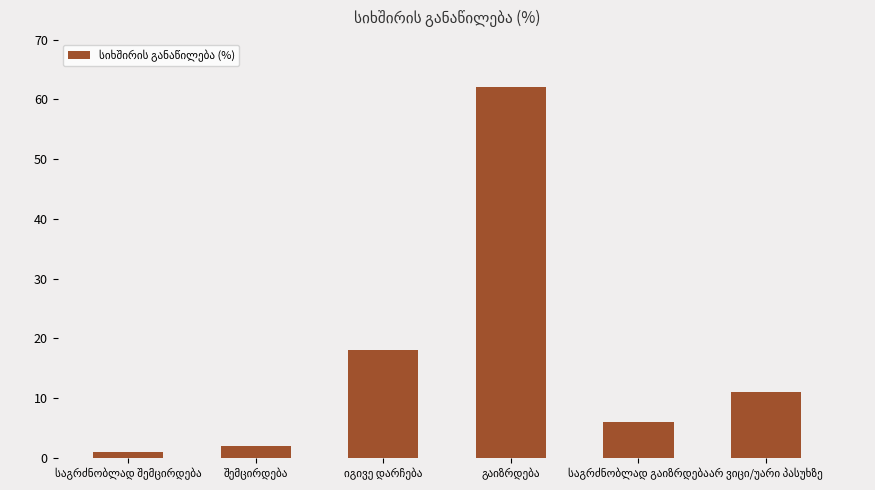

What is the maximum value shown in the chart?

62